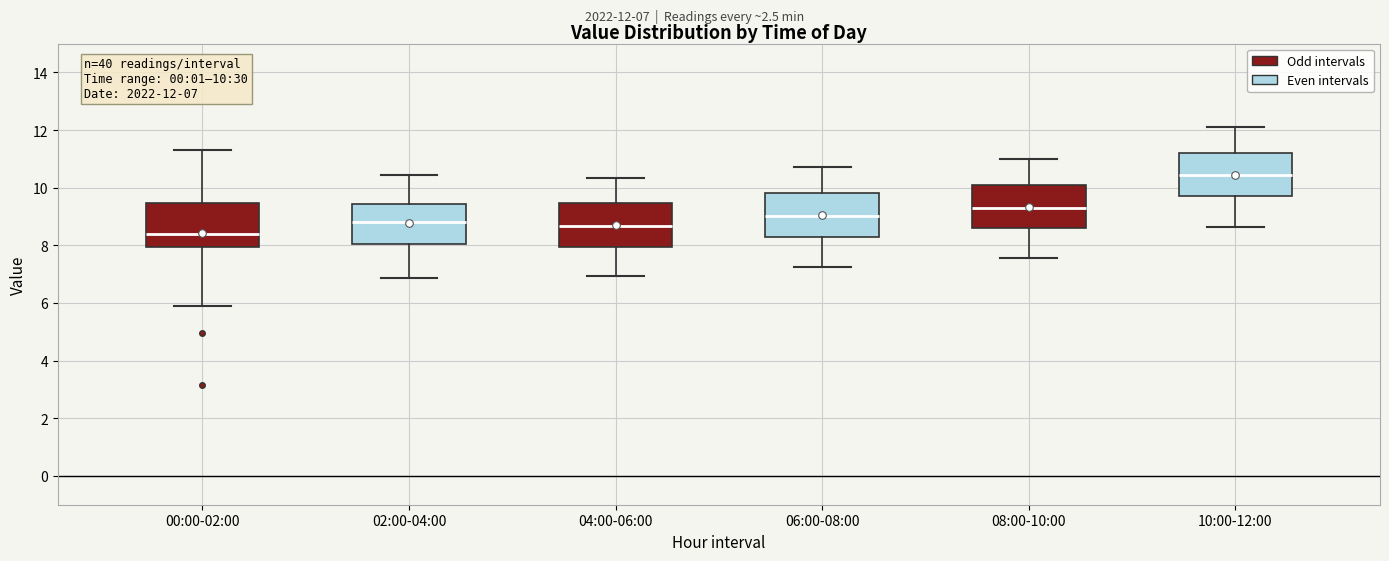

Which box's median line is the lowest?

00:00-02:00